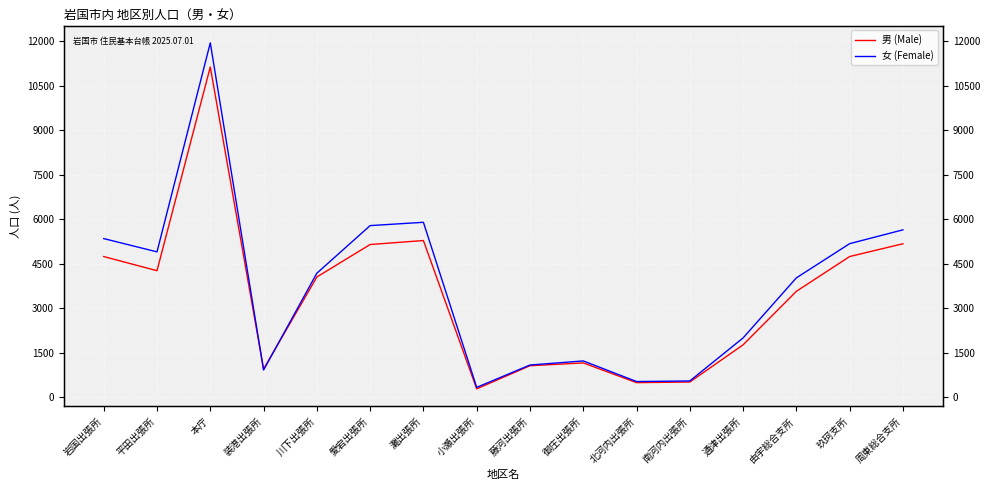

The value of 男 (Male) at 藤河出張所 is 1060. True or false?

True